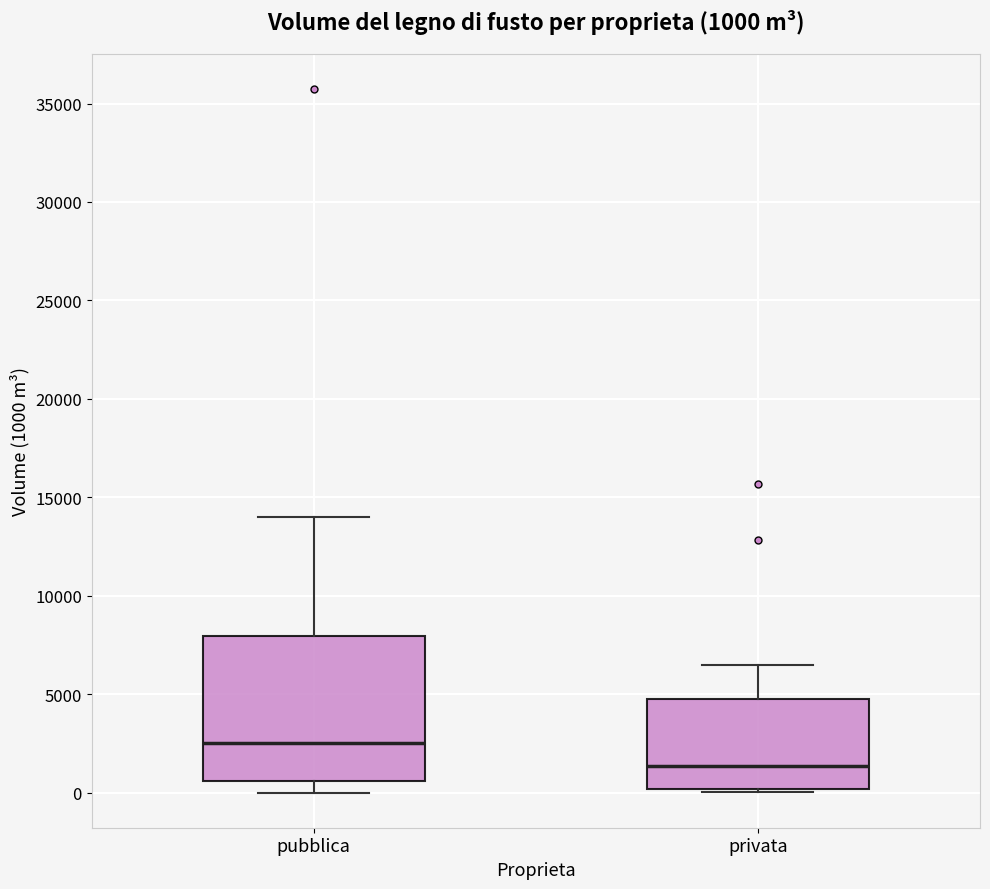

Which box is the tallest, from its lower edge to its upper edge?

pubblica